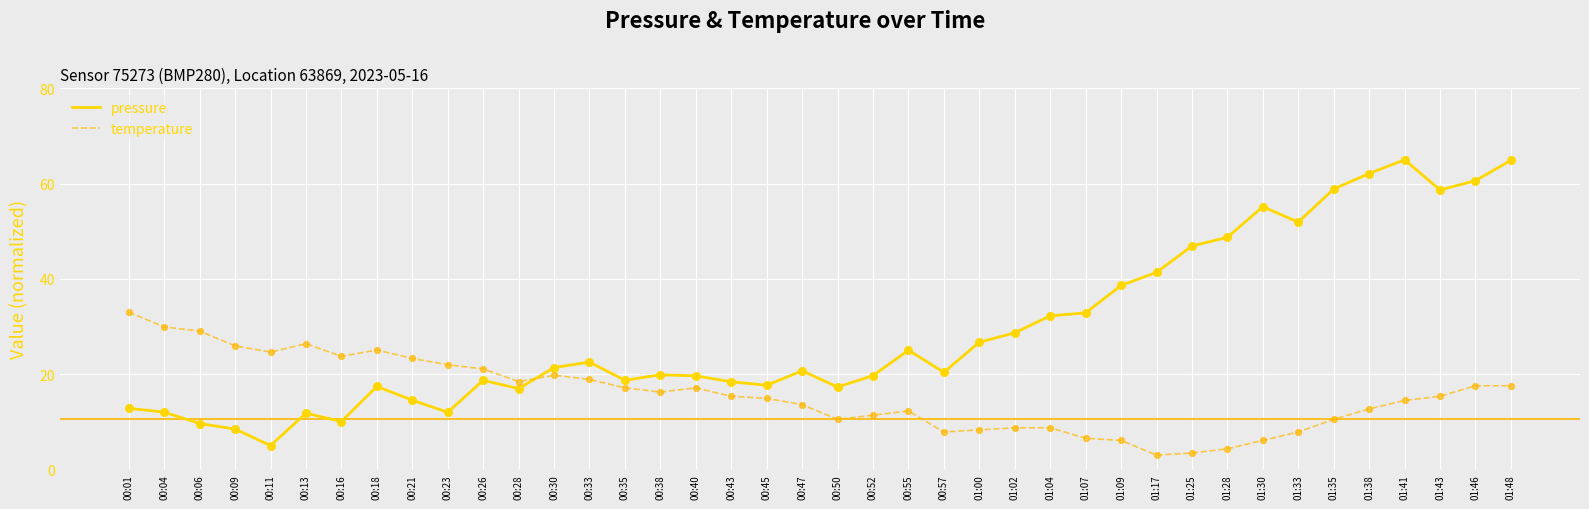

At which category is the sum across all series the highest?

01:48